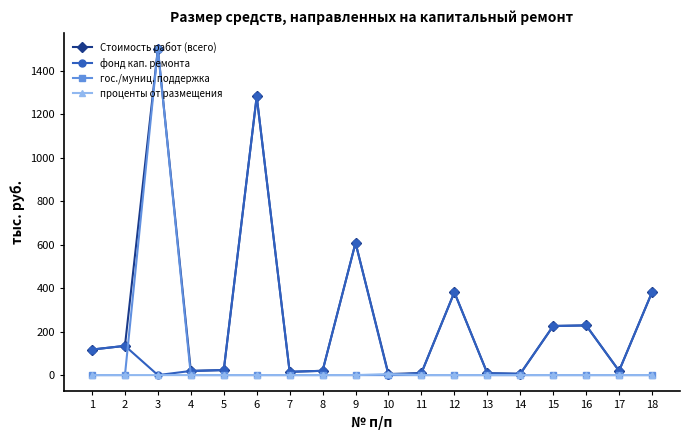

In Стоимость работ (всего), how many points are higher than both neighbors (excluding endpoints)?

5